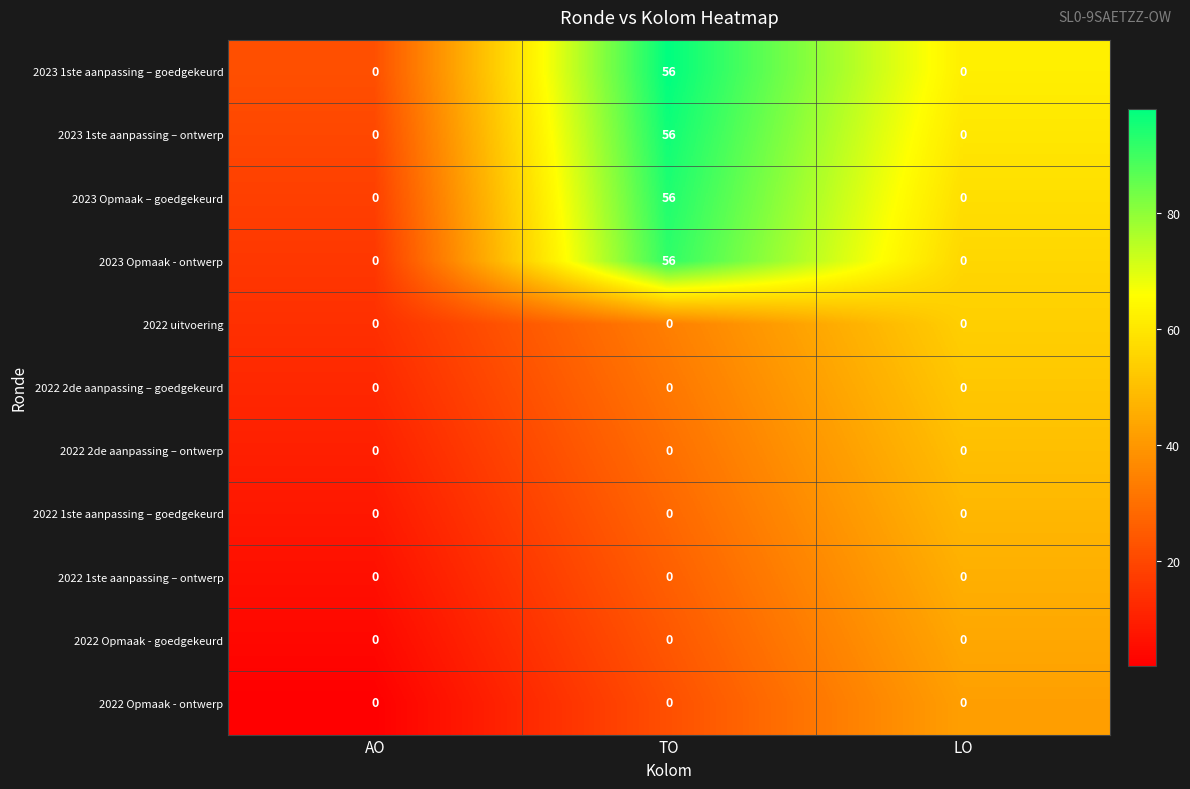

What is the maximum value shown in the chart?

56